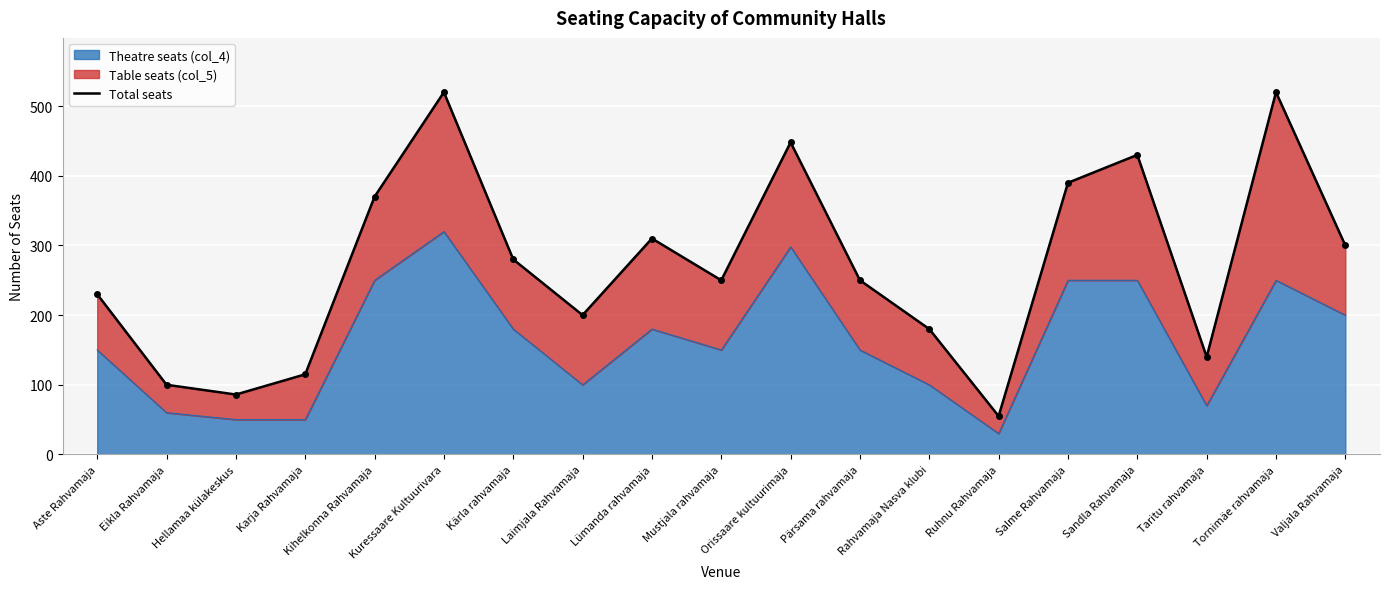

What is the label of the 2nd point from the left?

Eikla Rahvamaja